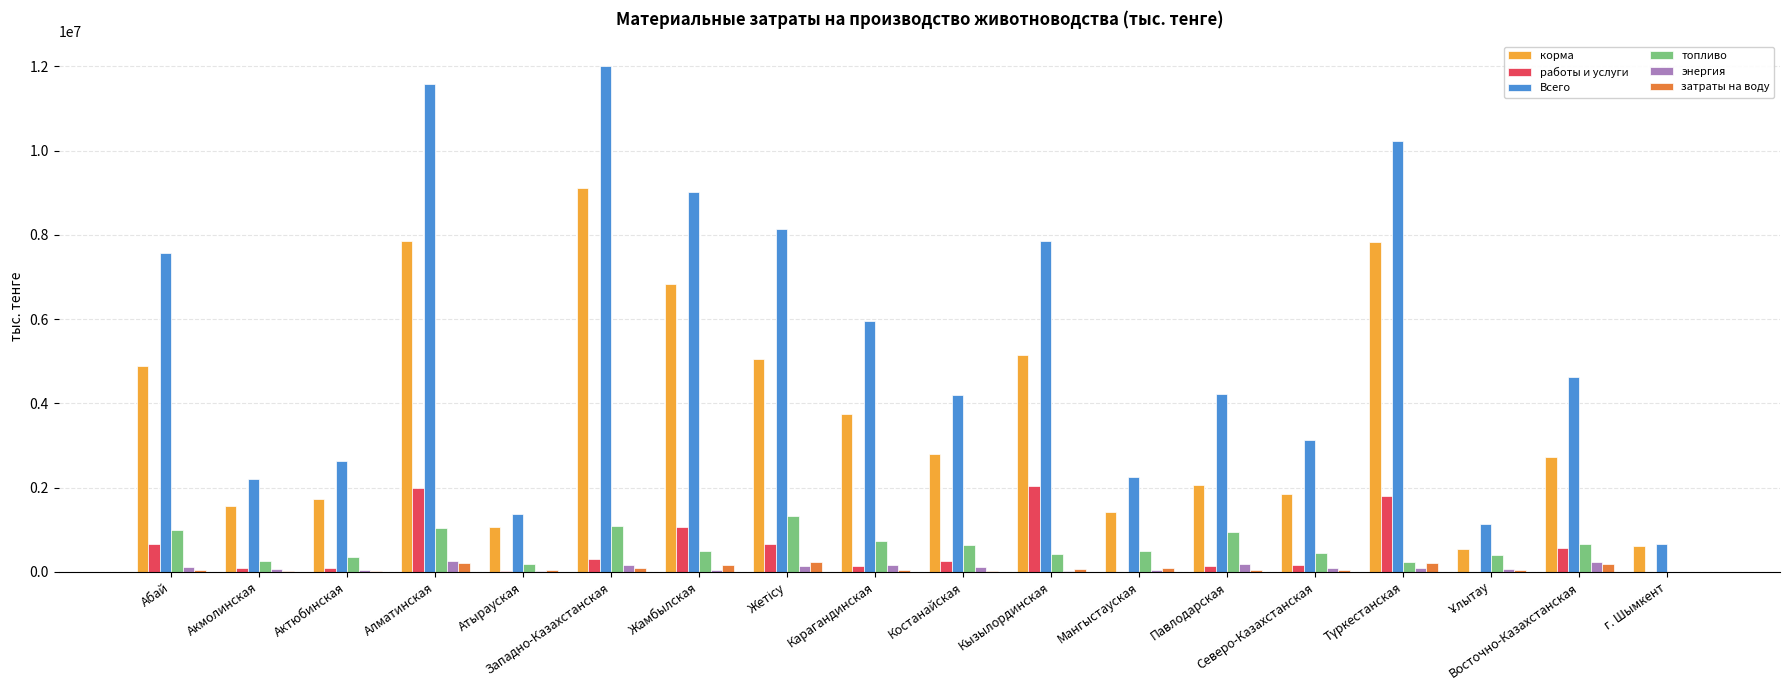

Which series has the largest range (max minus min)?

Всего